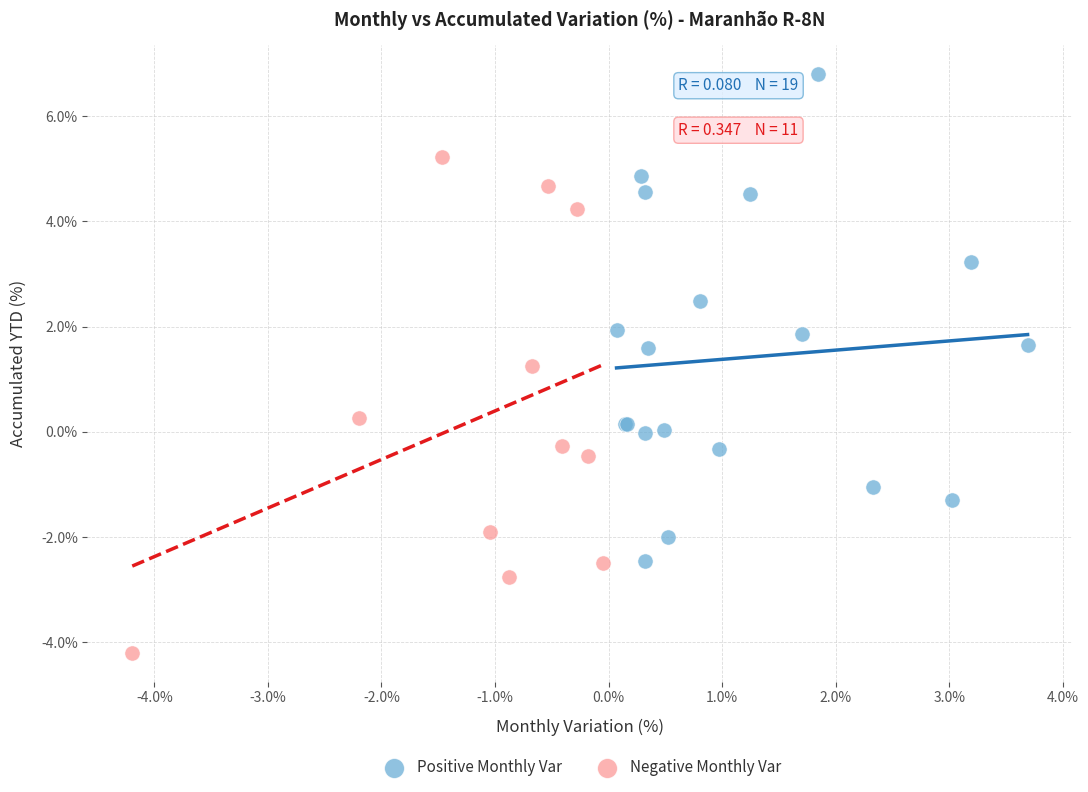

Which series reaches the minimum Y coordinate?

Negative Monthly Var